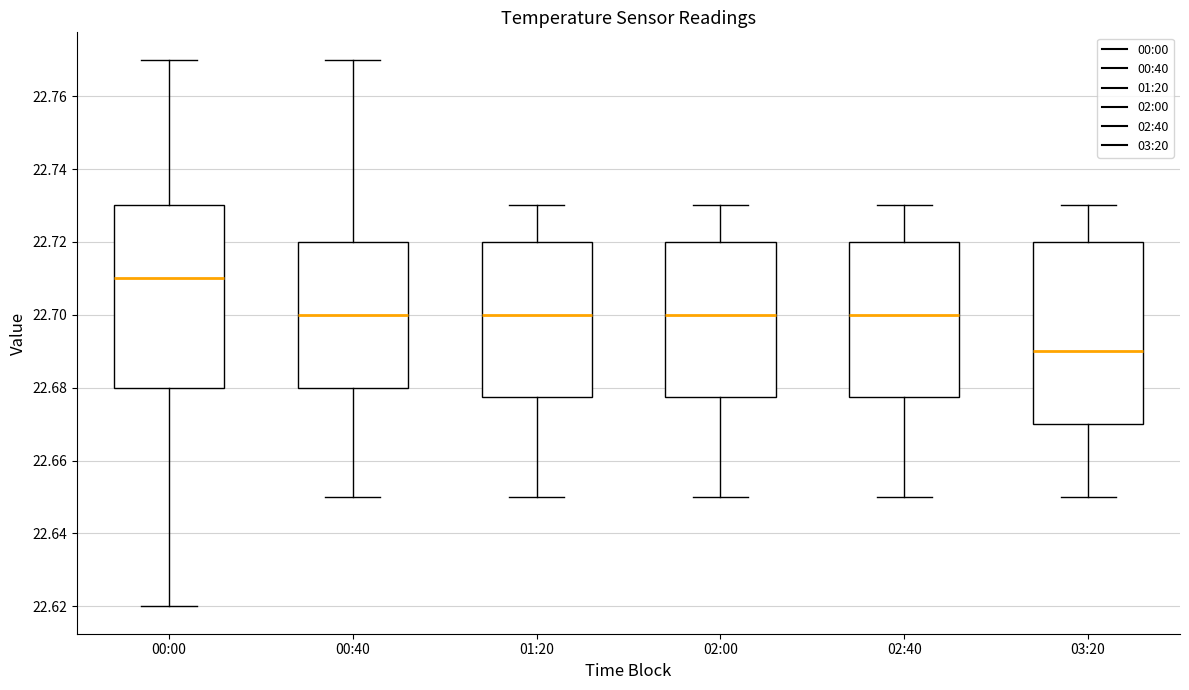

Where does the upper whisker of the box for 00:40 end on the y-axis? The values are not printed on the chart, so give them approximately, as read against the axis.

22.770